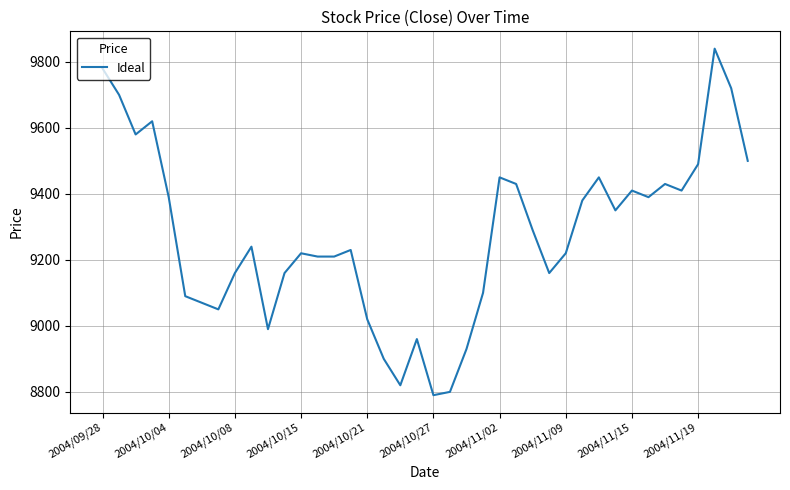

What is the difference between the maximum and minimum values?

1050